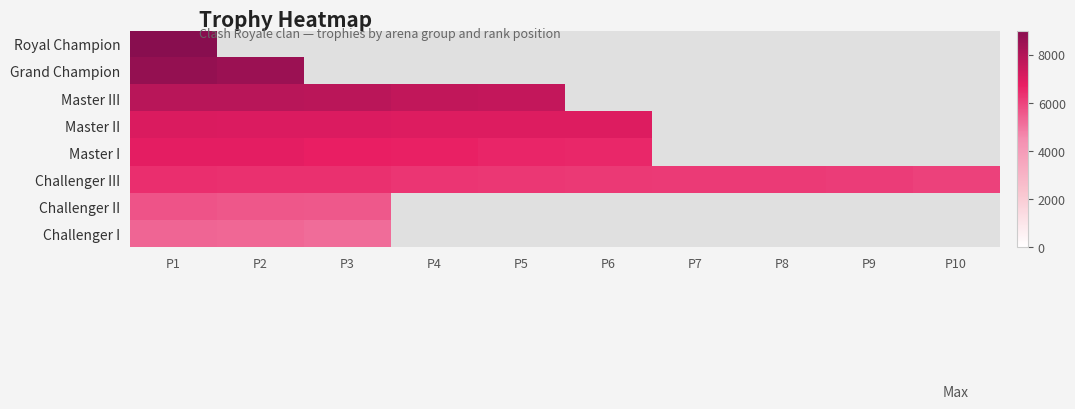

Which series has the widest spread of values?

Challenger III